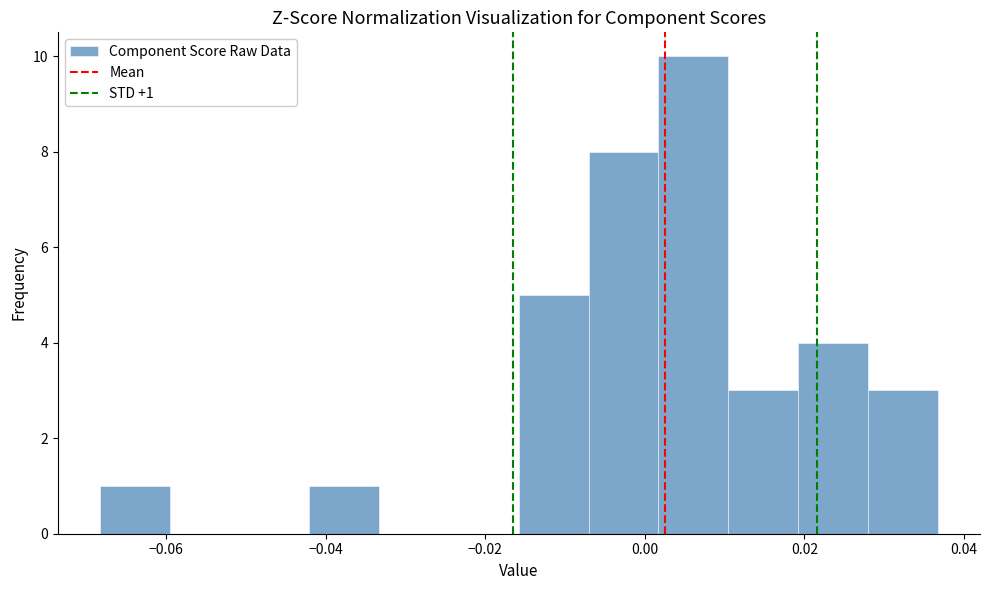

Over which range of the x-axis is the bar tallest?

0.002 to 0.010